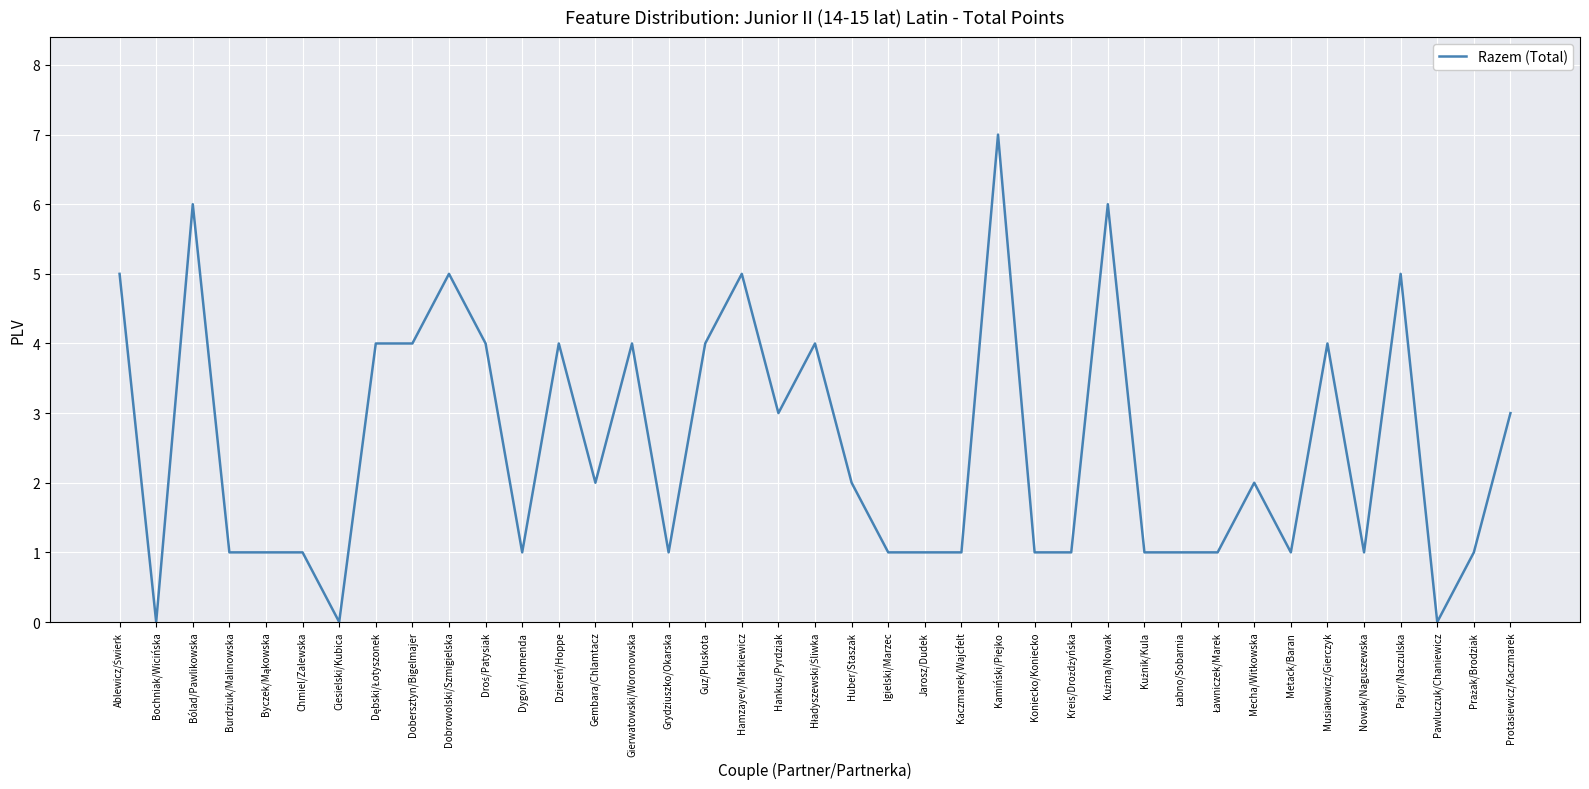

True or false: there are more than 0 points higher than both neighbors.

True